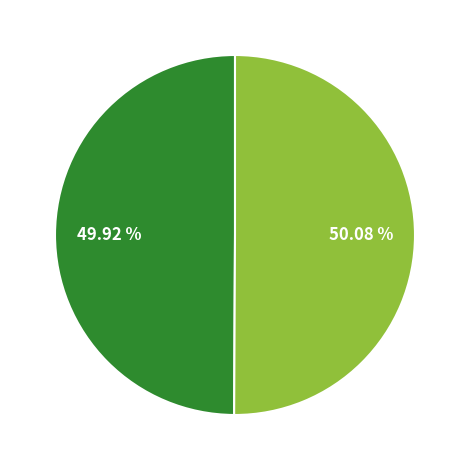

Is there any slice that represents more than half of the pie?

Yes